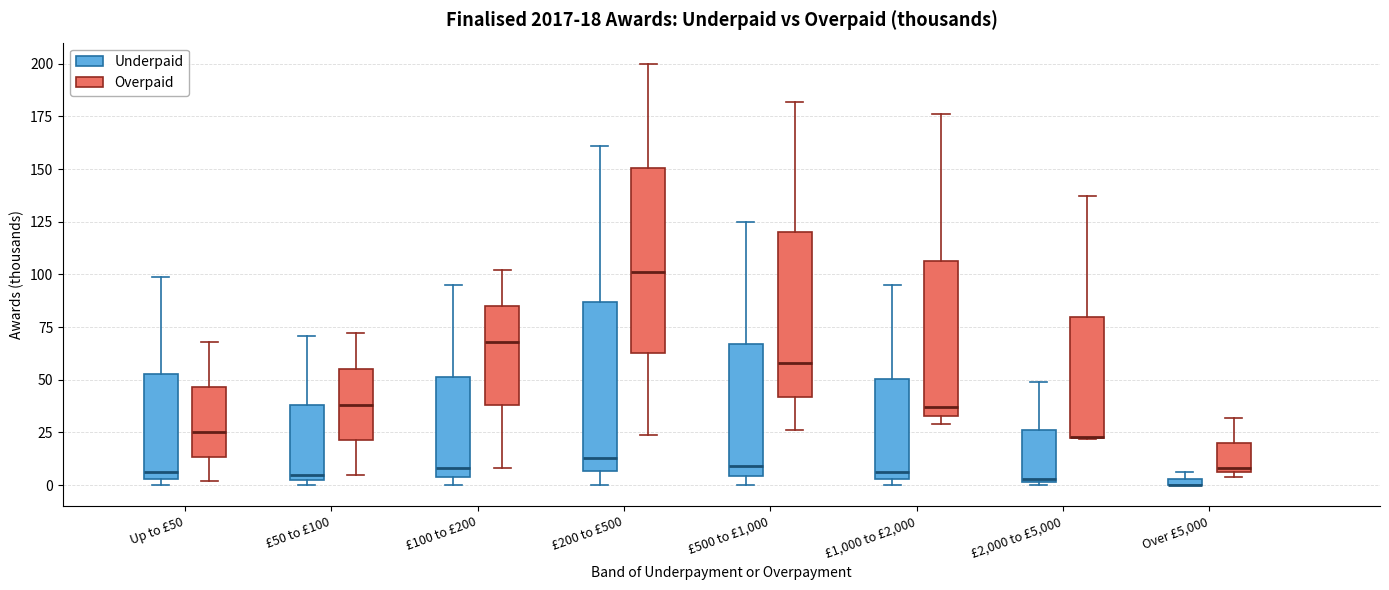

Which box is the tallest, from its lower edge to its upper edge?

£200 to £500 (Overpaid)